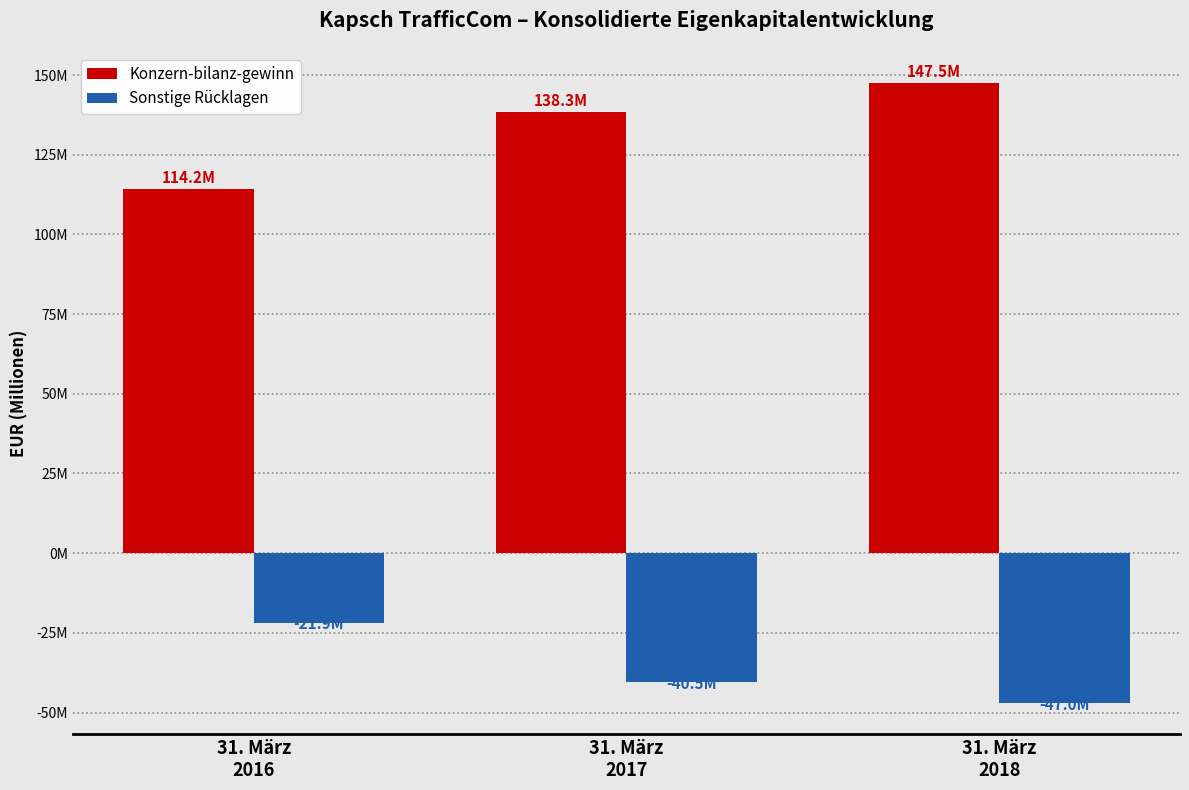

Are the bars grouped side by side (vs. stacked)?

Yes